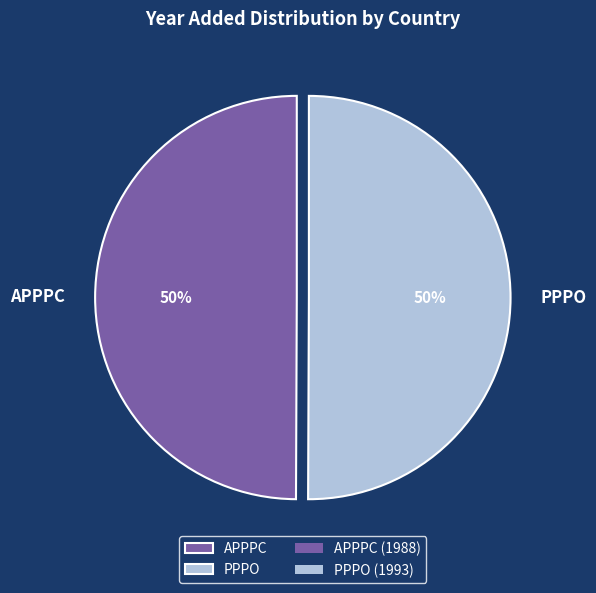

How many segments does this pie chart have?

2